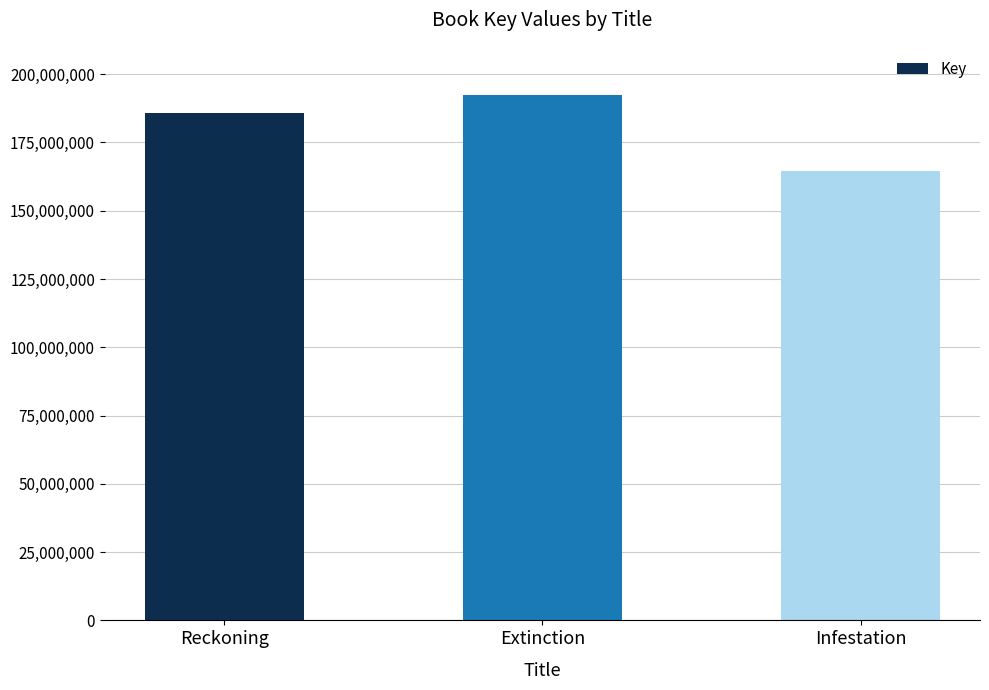

Which label corresponds to the smallest value in the chart?

Infestation